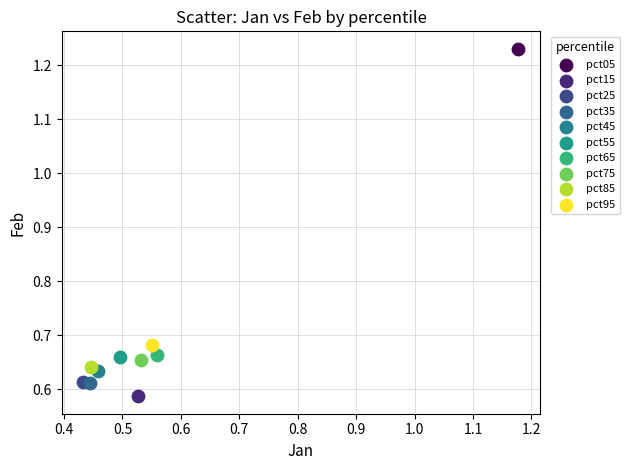

What are all the series names shown in the legend?

pct05, pct15, pct25, pct35, pct45, pct55, pct65, pct75, pct85, pct95